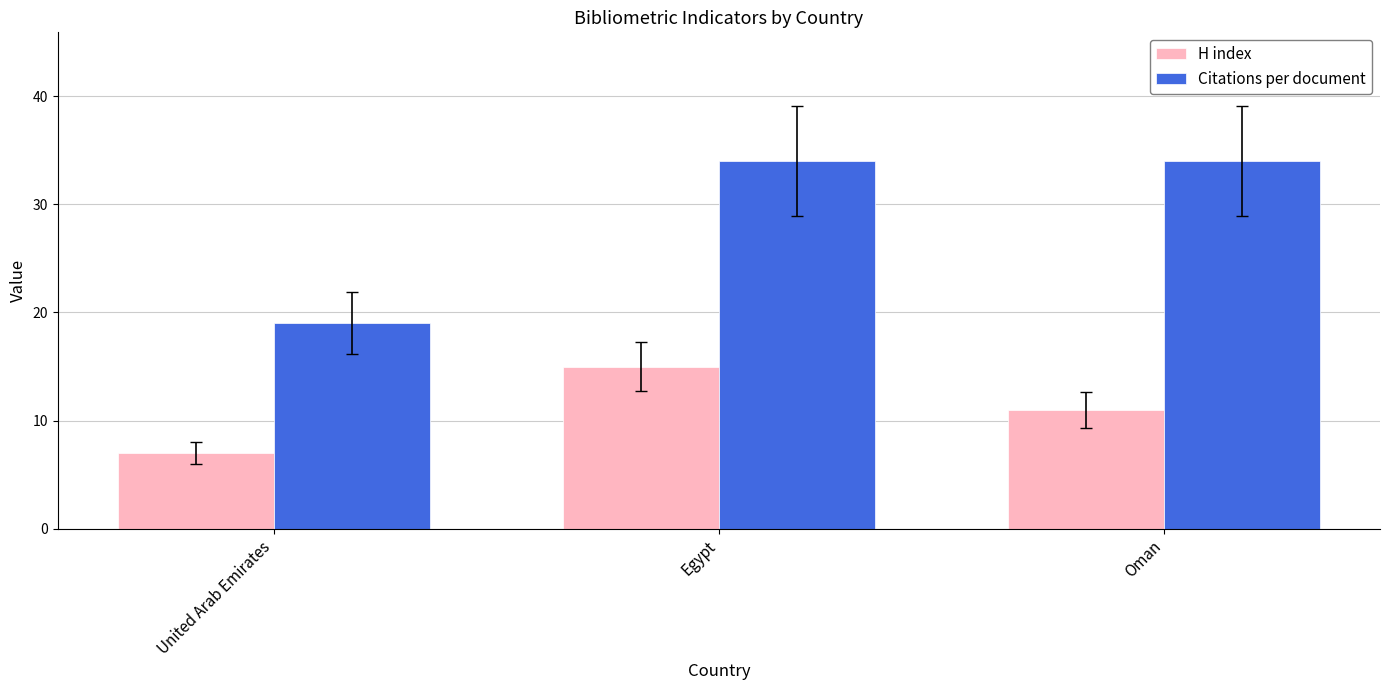

Is it true that Citations per document equals 27 at United Arab Emirates?

False